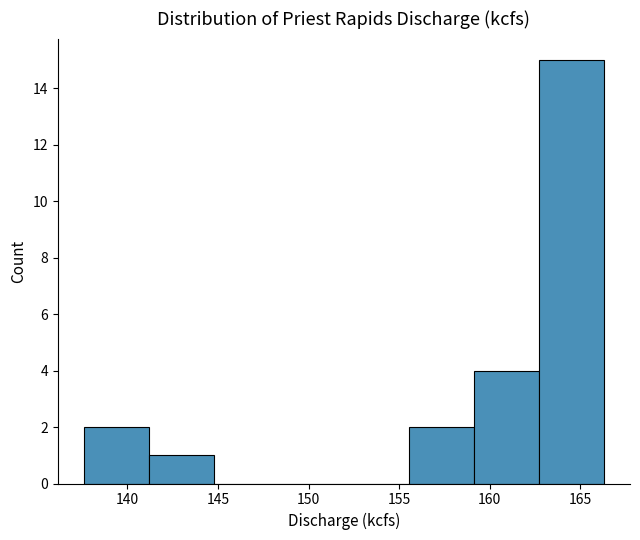

How tall is the bar that spans 162.5 to 166.5 on the x-axis? Neither the bar edges nor the heights are printed on the chart, so give them approximately, as read against the axes.

15